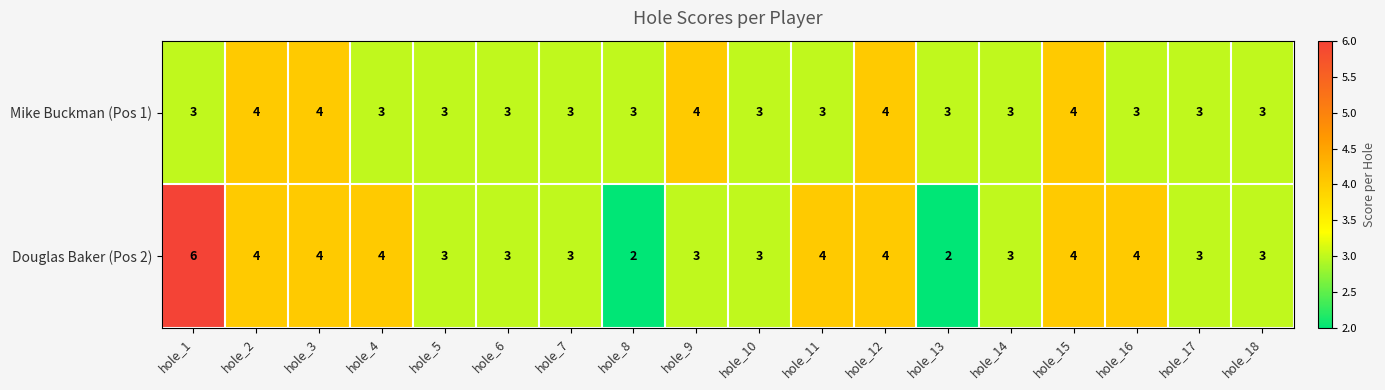

What is the maximum value shown in the chart?

6